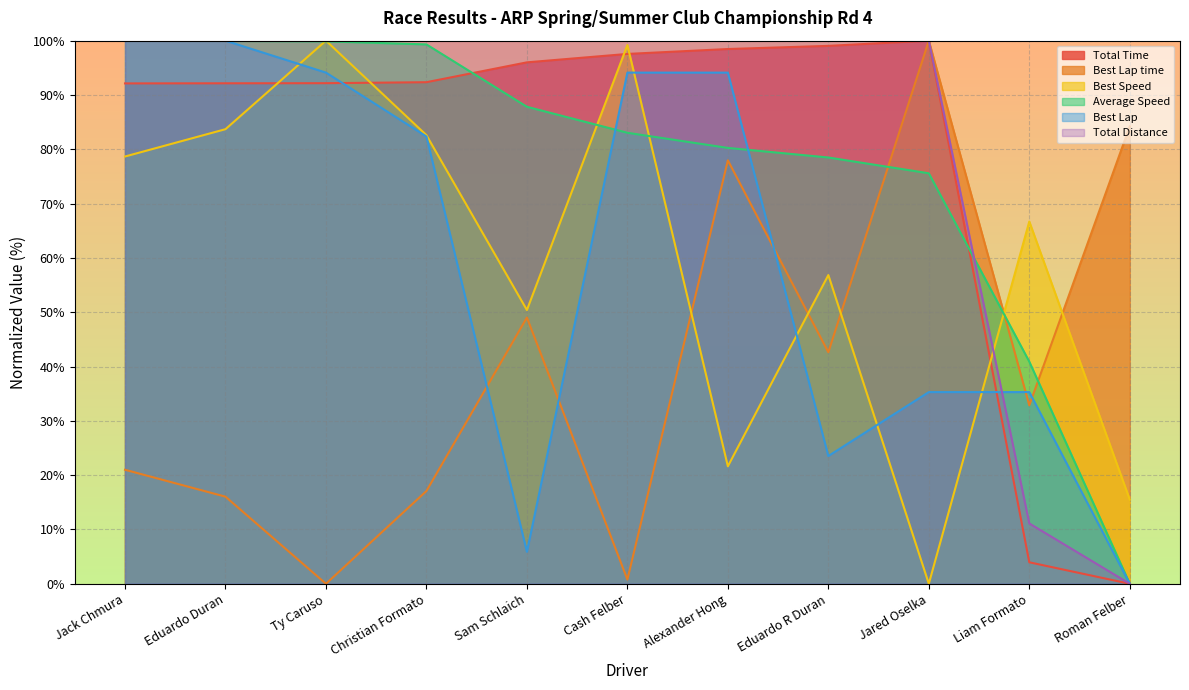

What is the label of the 8th point from the right?

Christian Formato